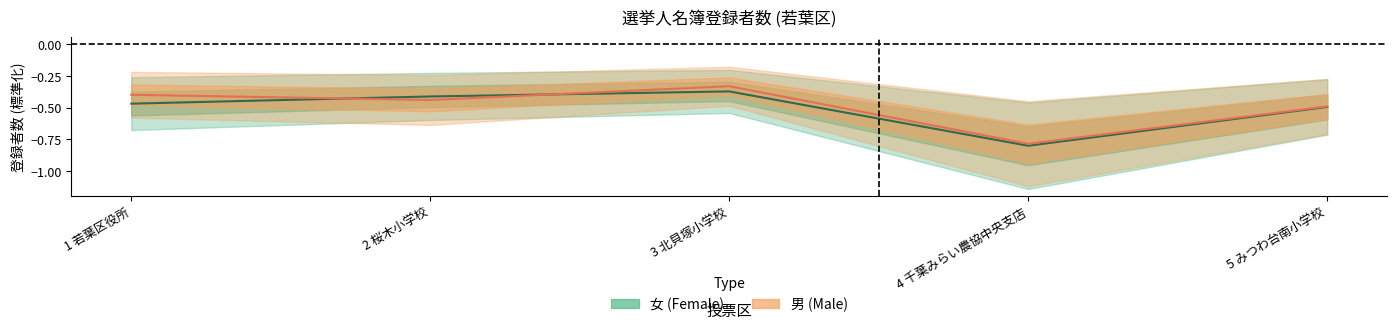

What is the maximum value for 男?

-0.3